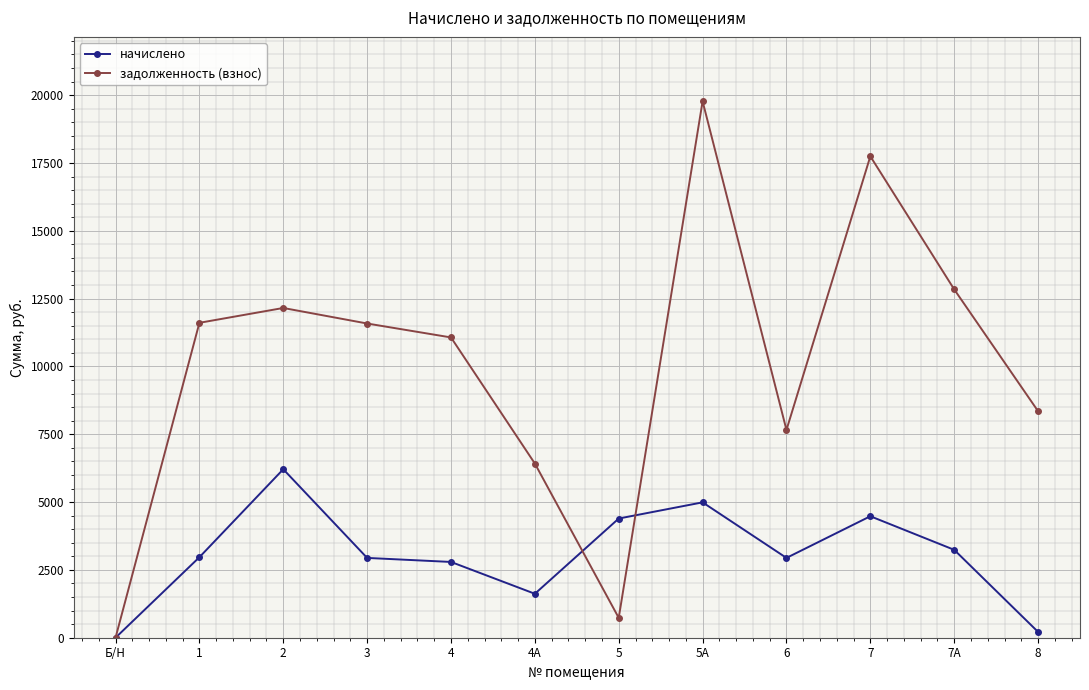

Which category has the lowest value across all series?

Б/Н